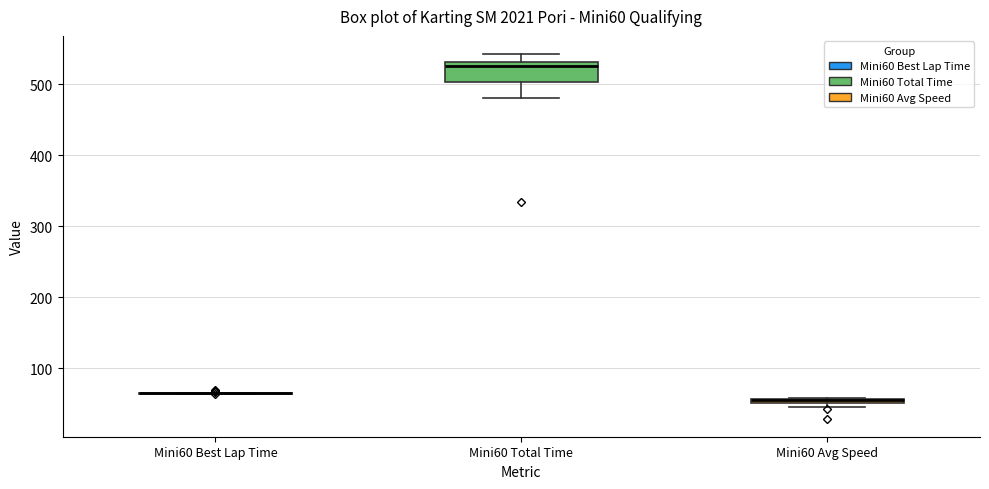

Which box is the tallest, from its lower edge to its upper edge?

Mini60 Total Time